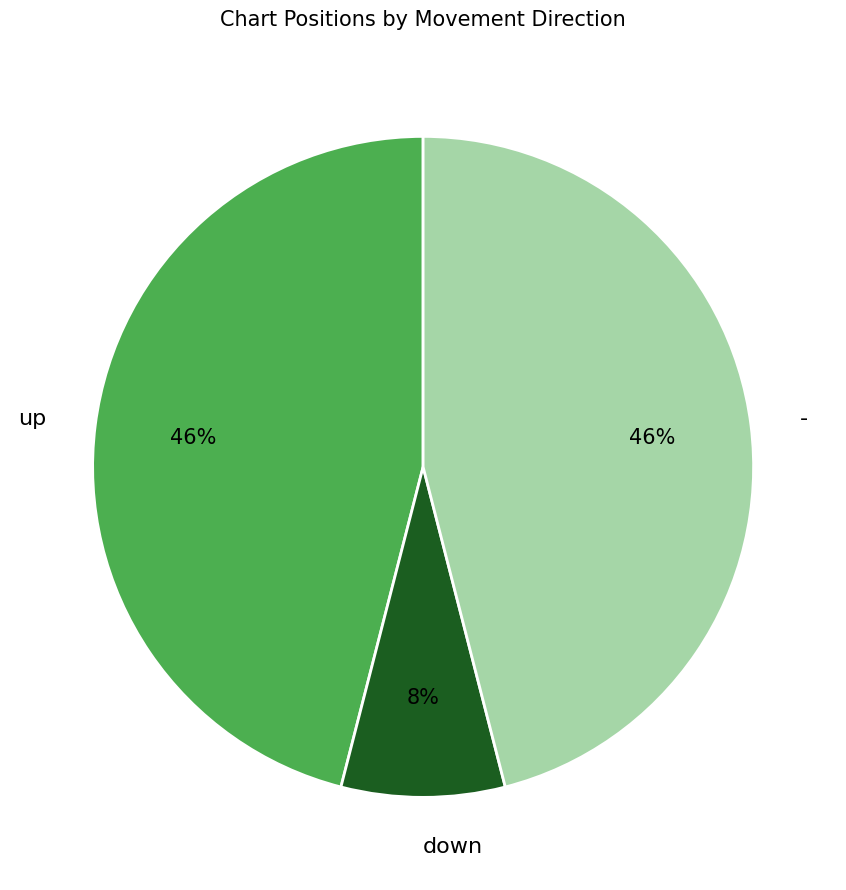

What percentage is the up slice, to the nearest percent?

46%